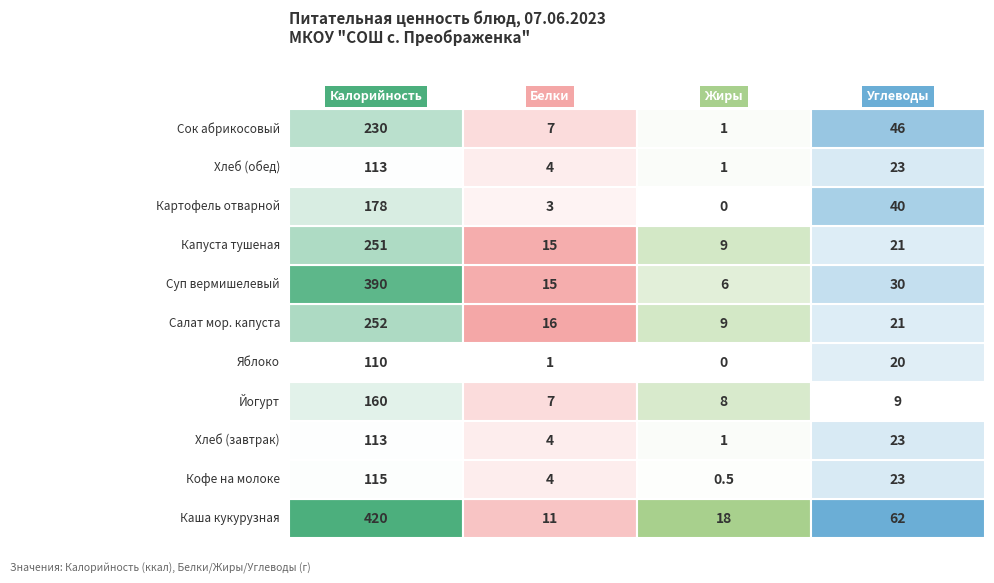

What is the difference between the maximum and minimum values in the Обед_капуста тушеная с мясом series?

242.0